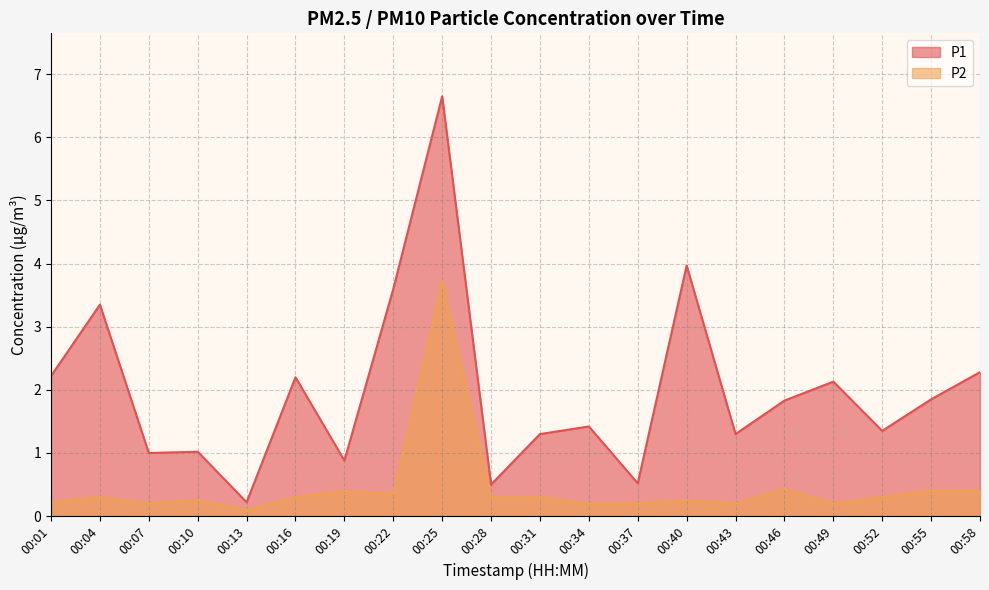

True or false: P1 has more than 2 points higher than both neighbors.

True